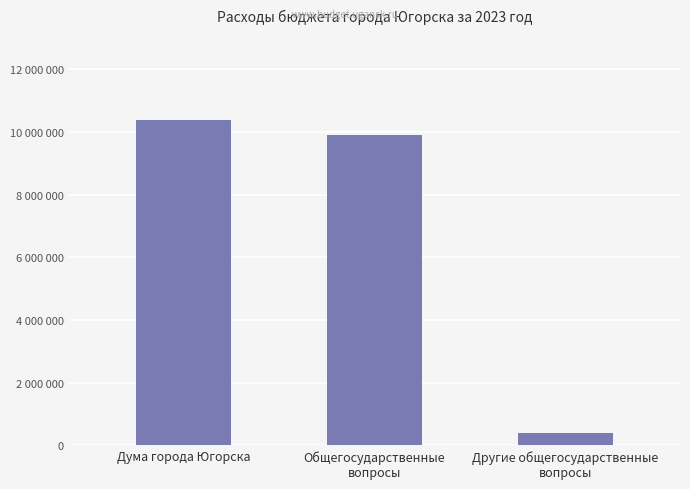

What is the minimum value shown in the chart?

384553